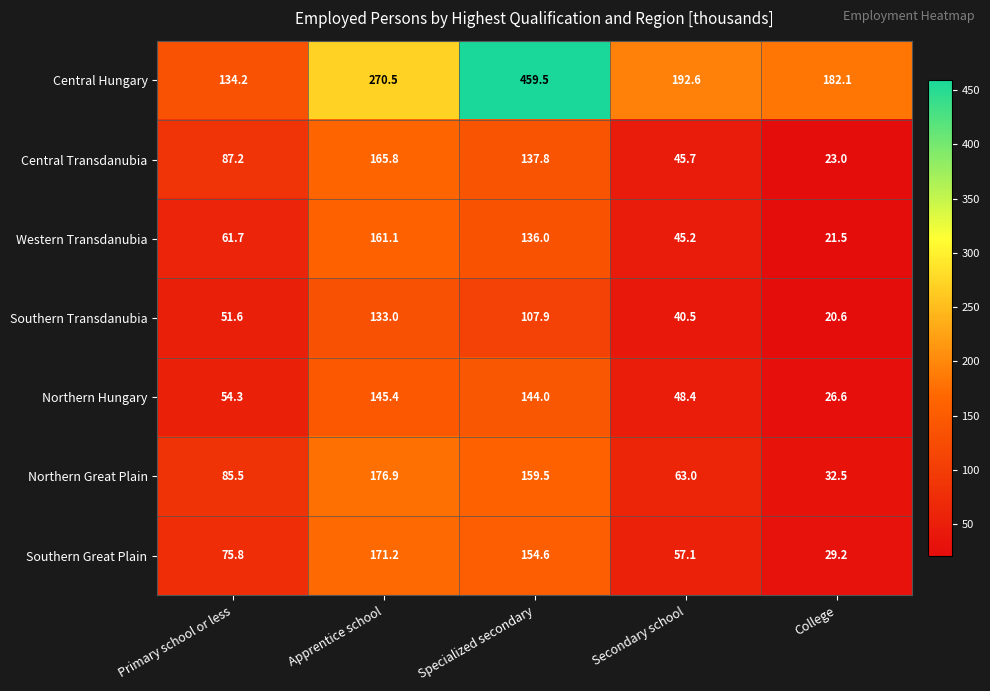

The value of Western Transdanubia at College is 21.5. True or false?

True